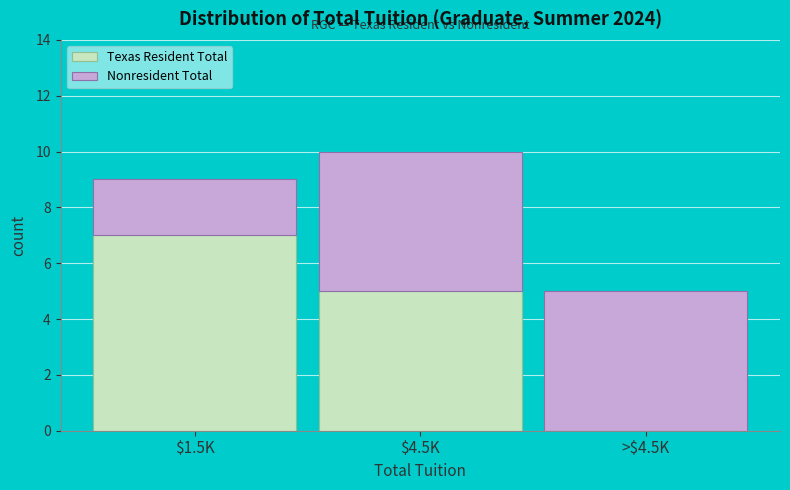

Where is Texas Resident Total nearest to the value 3?

$4.5K